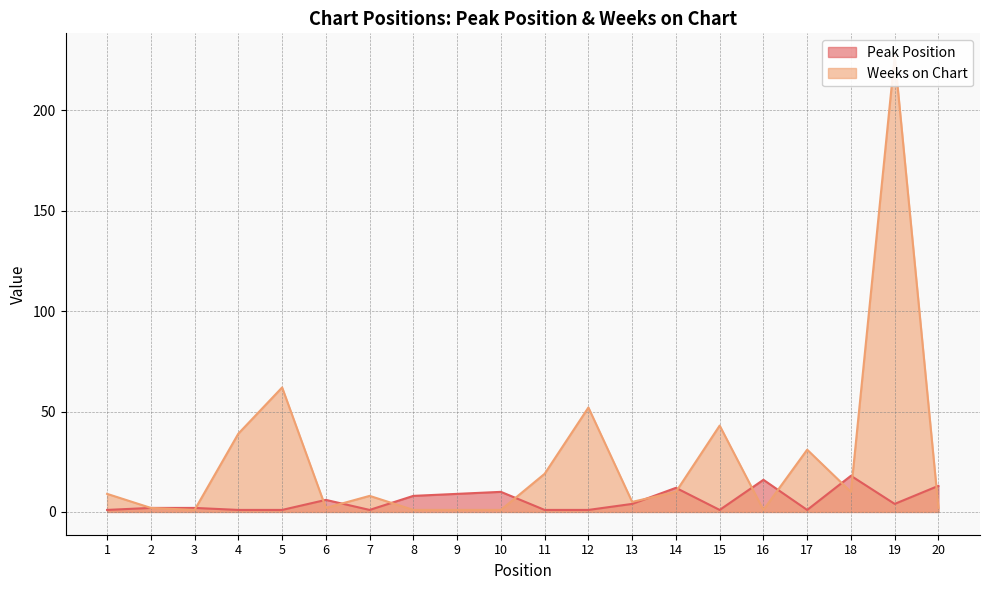

After their last crossing, which series has the higher values: Peak Position or Weeks on Chart?

Peak Position